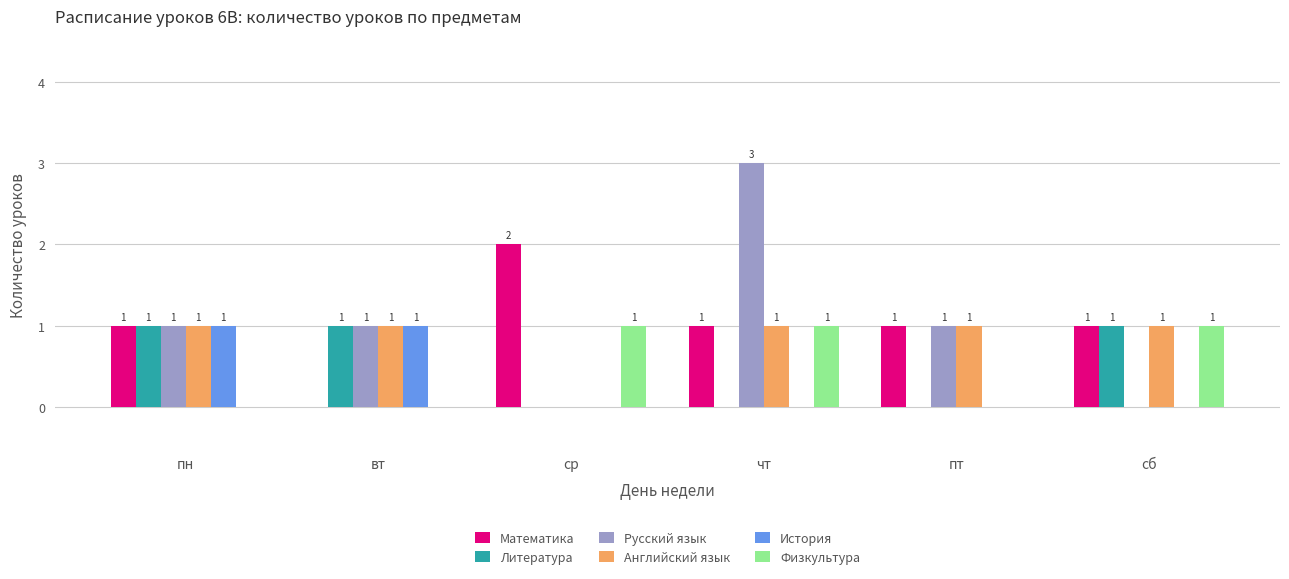

What is the total value across all series at чт?

6